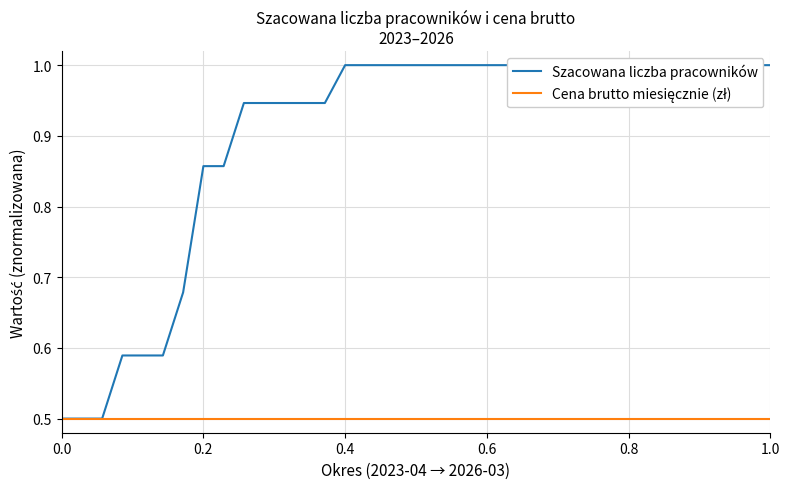

True or false: Szacowana liczba pracowników and Cena brutto miesięcznie (zł) cross at least once.

False